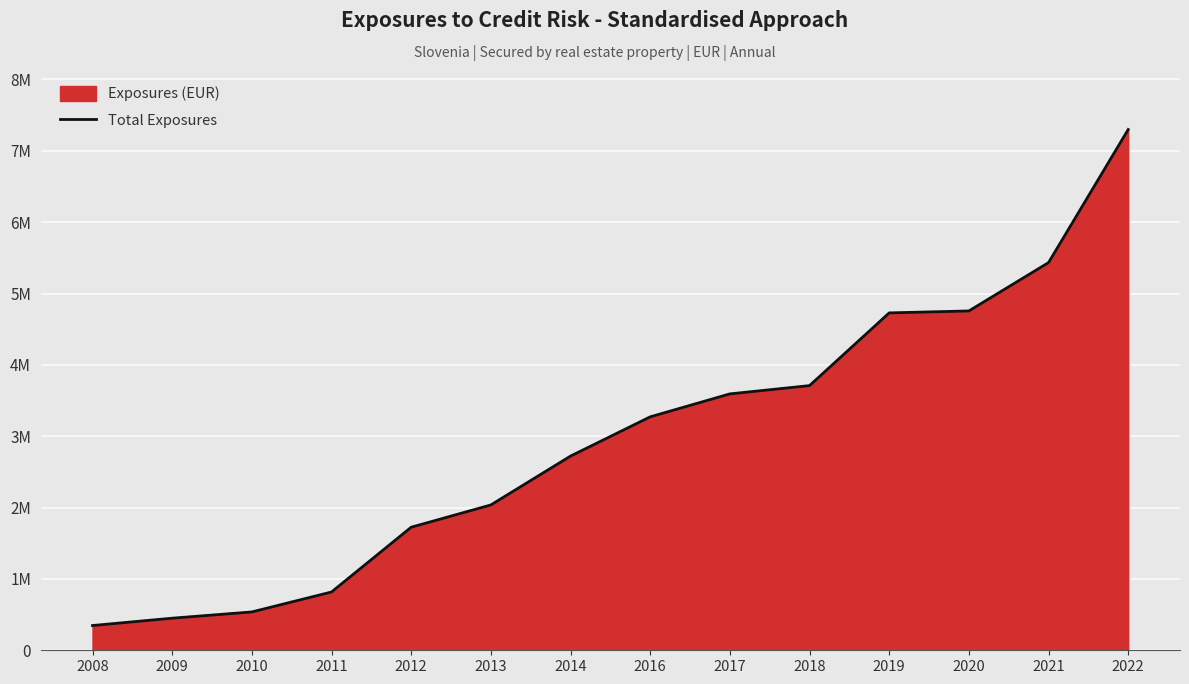

Where is the data nearest to the value 3822732?

2018